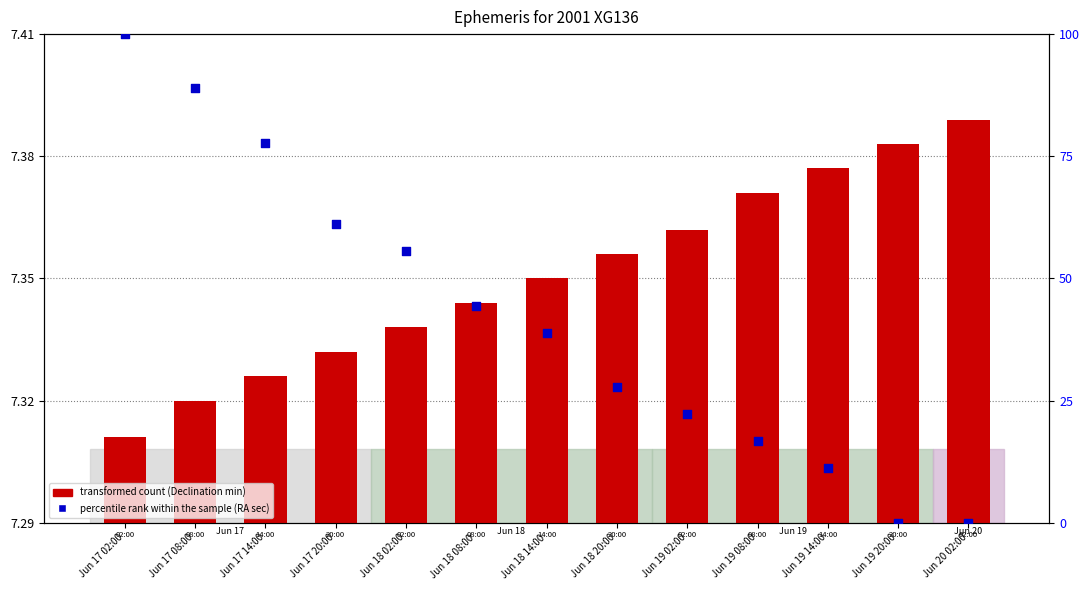

Which series reaches the maximum Y coordinate?

percentile rank within the sample